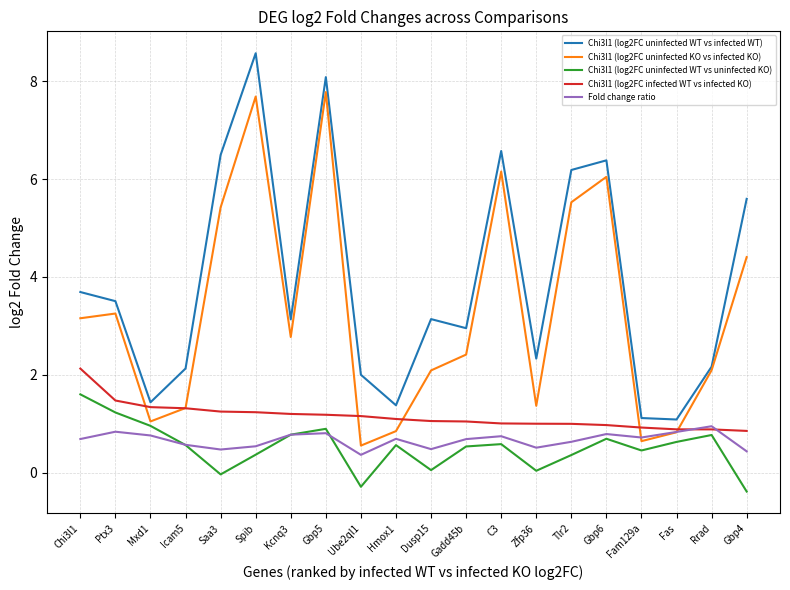

What position from the right is Rrad?

2